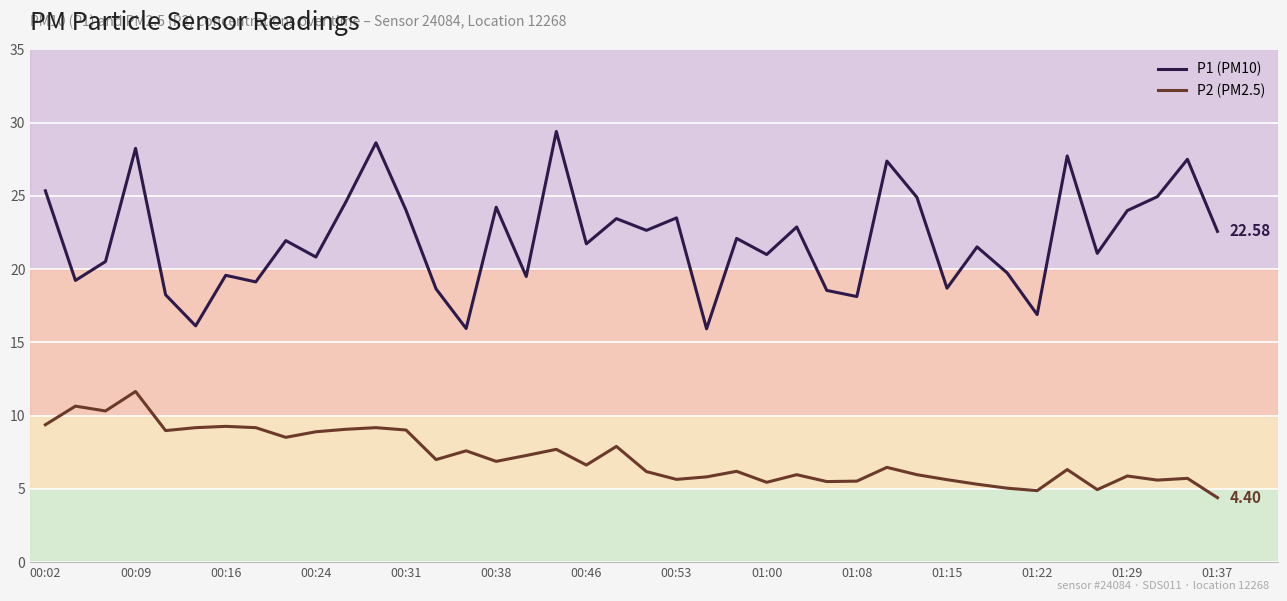

What is the difference between the maximum and minimum values in the P1 (PM10) series?

13.5